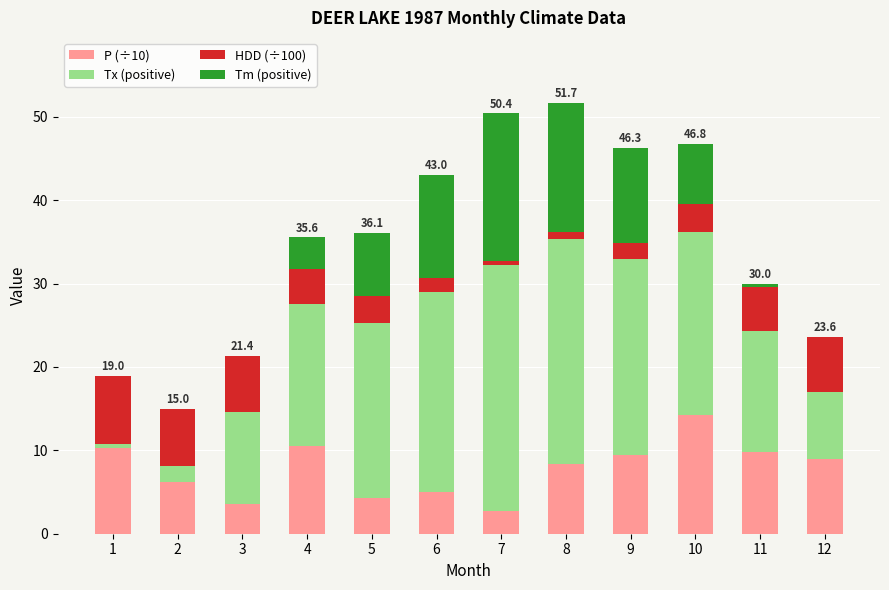

Is it true that P (÷10) equals 9.4 at 9?

True